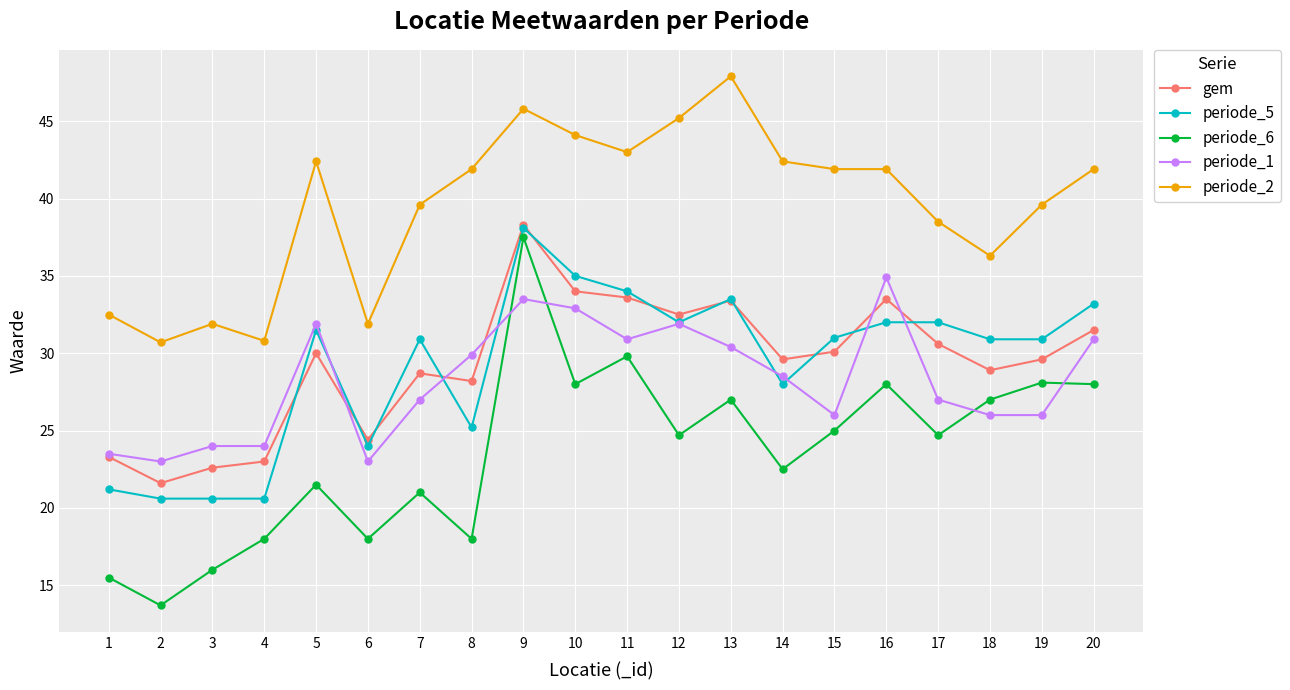

True or false: periode_1 has more than 0 interior local peaks.

True